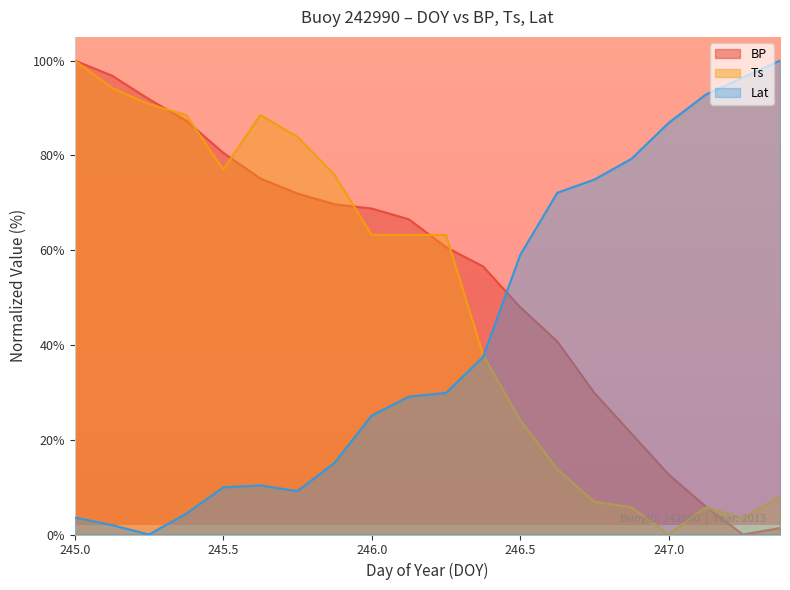

What is the difference between the BP values at 245.125 and 245.375?

9.5